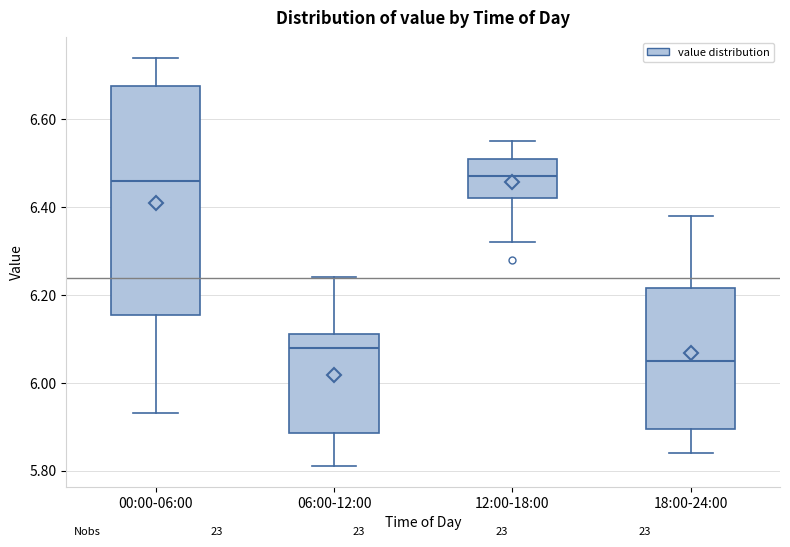

Comparing the boxes themselves (not the whiskers), which one is the tallest?

00:00-06:00